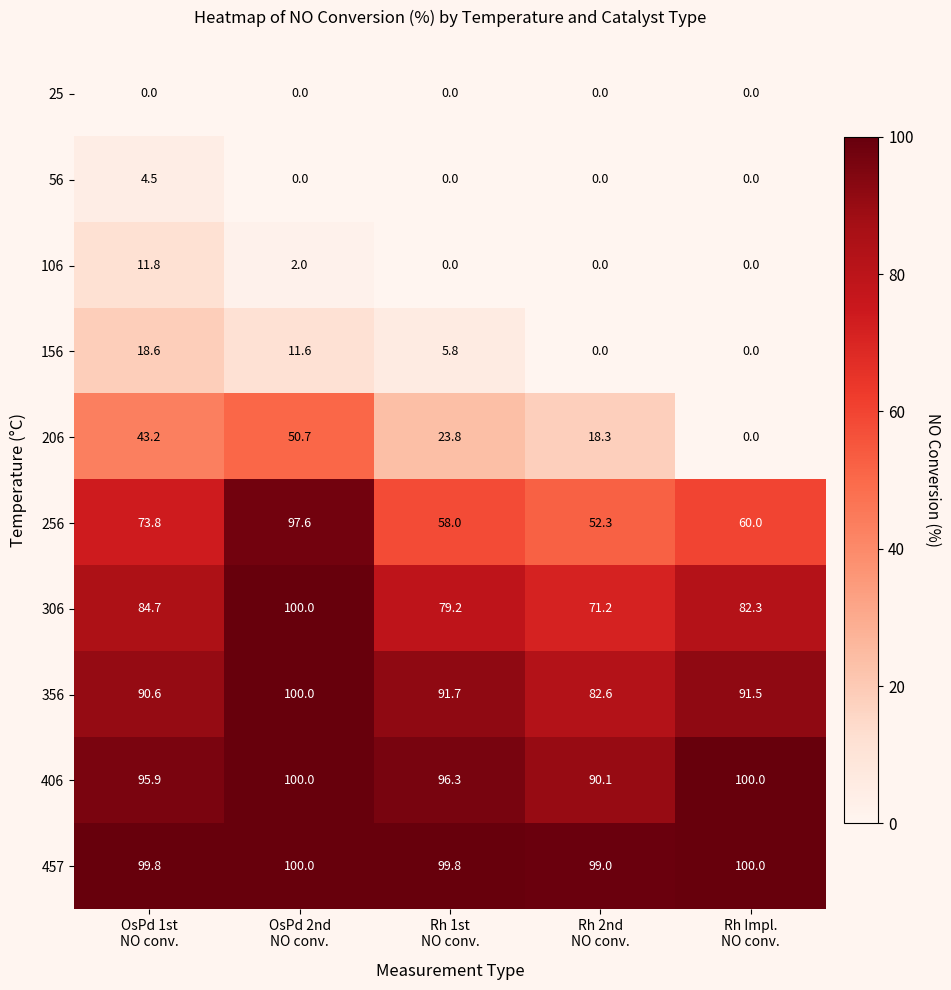

What is the difference between the second highest and minimum values in the 356 series?

9.1